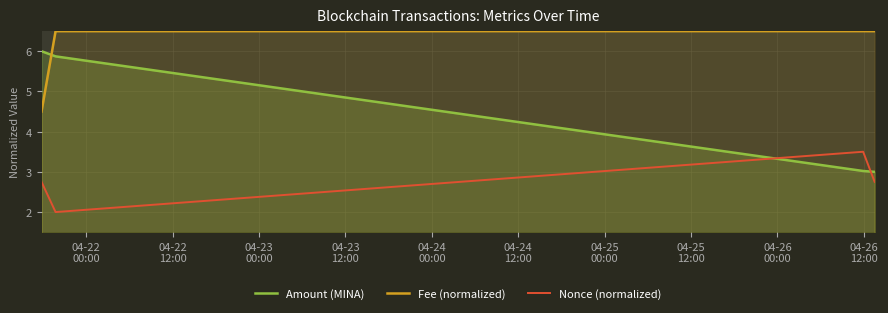

List the series in order of their overall mean, lowest first.

Nonce (normalized), Amount (MINA), Fee (normalized)